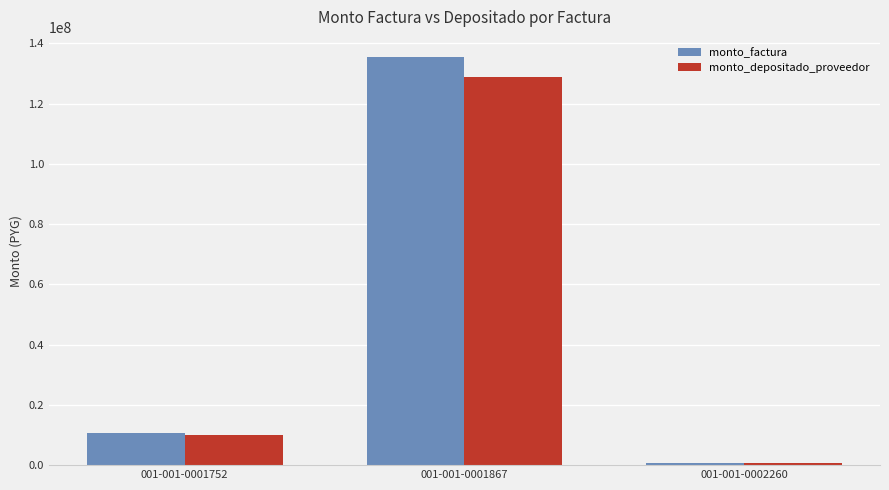

At which category is the sum across all series the highest?

001-001-0001867